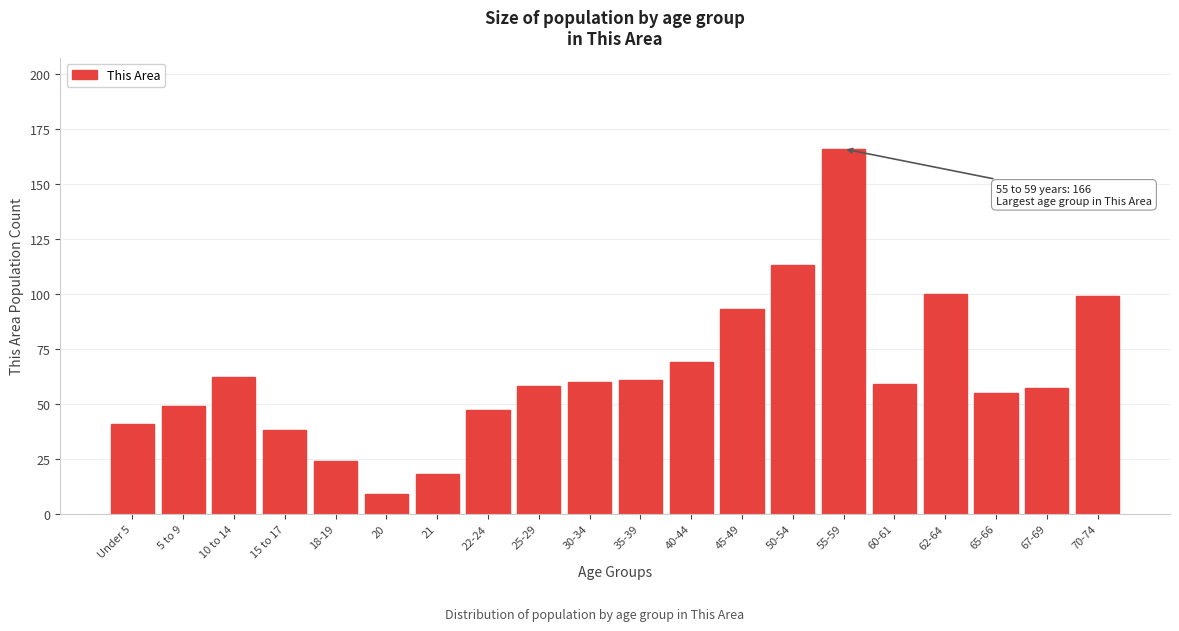

Reading left to right, what are all the values shown in this chart?

41	49	62	38	24	9	18	47	58	60	61	69	93	113	166	59	100	55	57	99